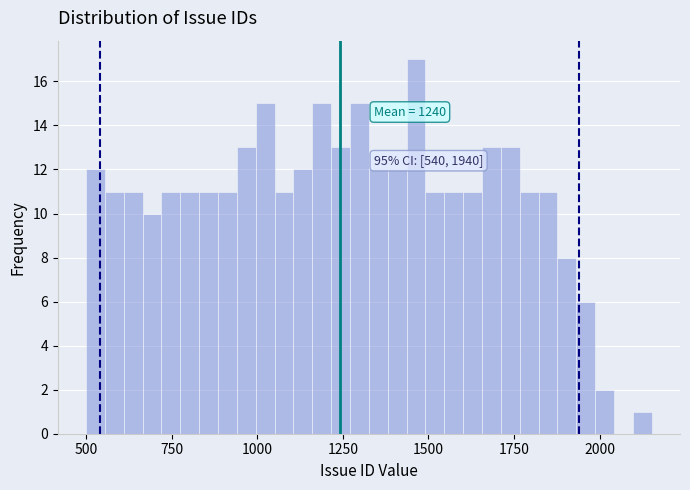

Read against the x-axis, roughly where is the centre of the tallest bar?

1450